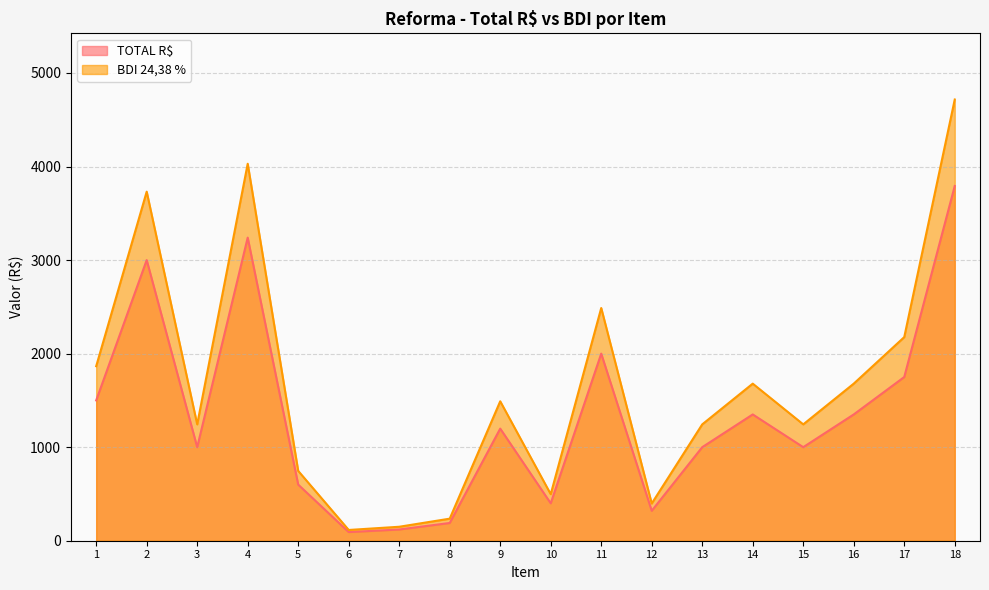

Does the chart display data point markers on the line(s)?

No